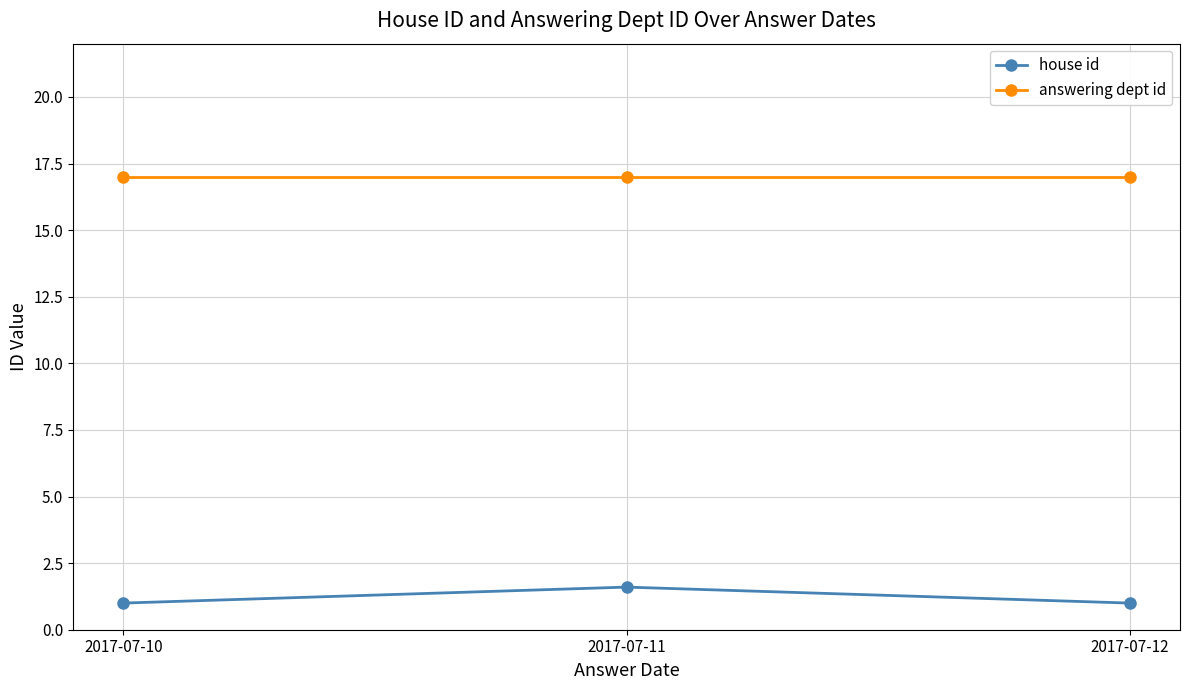

What is the sum of the house id values at 2017-07-11 and 2017-07-10?

2.6